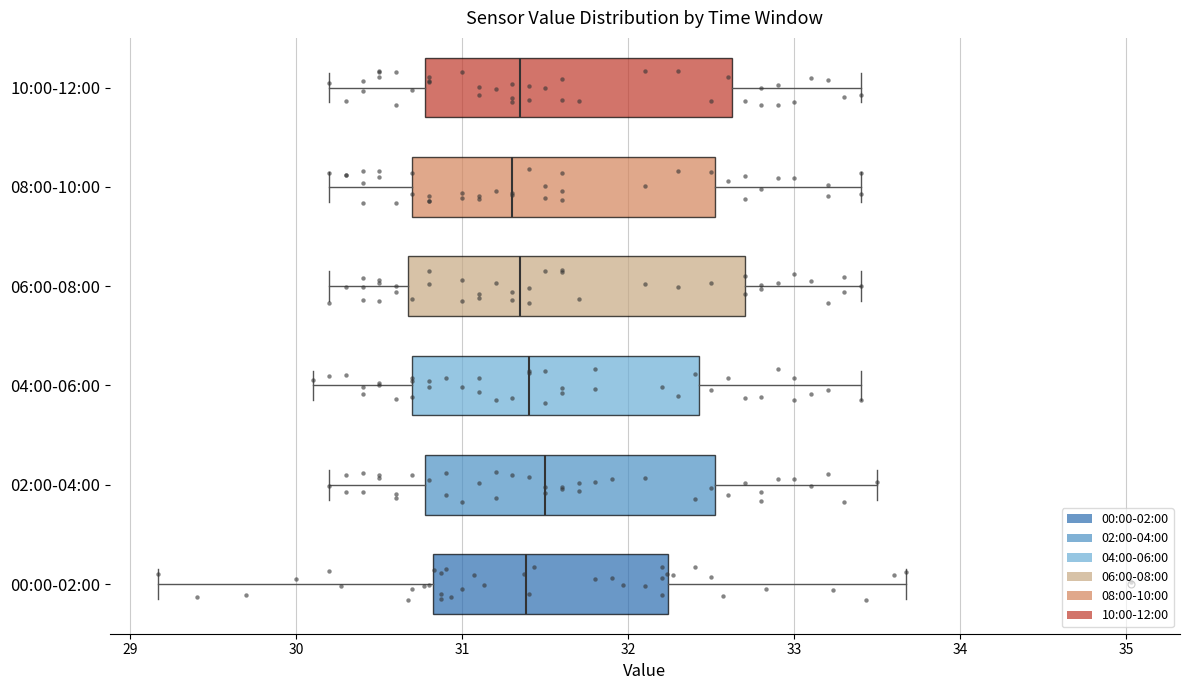

Where is the right edge of the box for 10:00-12:00 on the x-axis? The values are not printed on the chart, so give them approximately, as read against the axis.

32.6